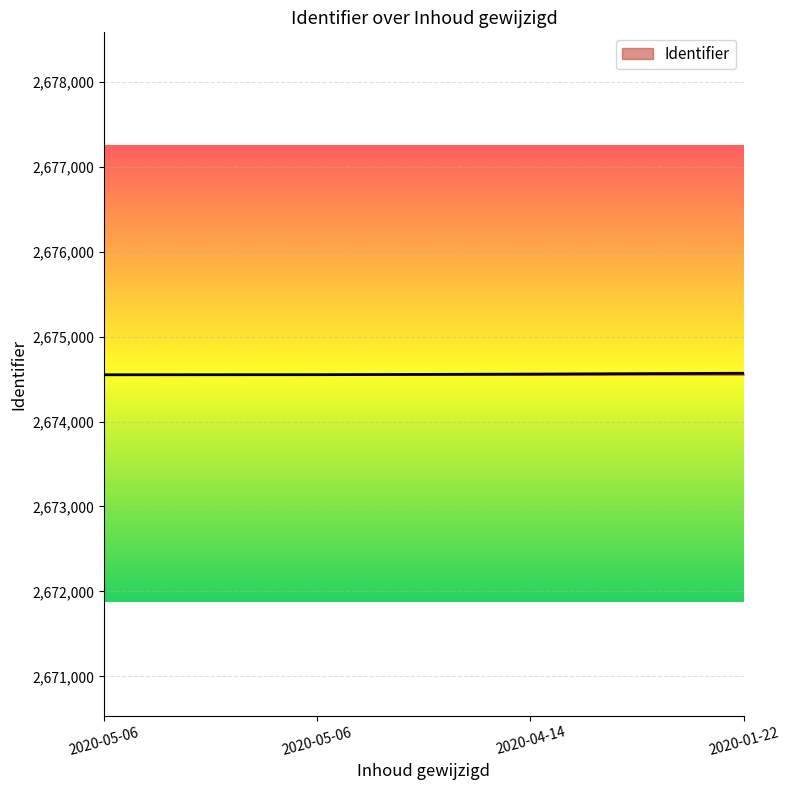

Rank the categories by value from lowest to highest.

2020-05-06, 2020-05-06, 2020-04-14, 2020-01-22